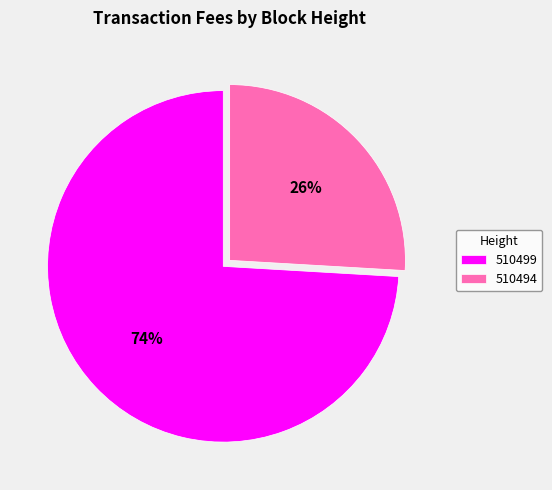

To the nearest percent, what is the combined percentage of 510499 and 510494?

100%